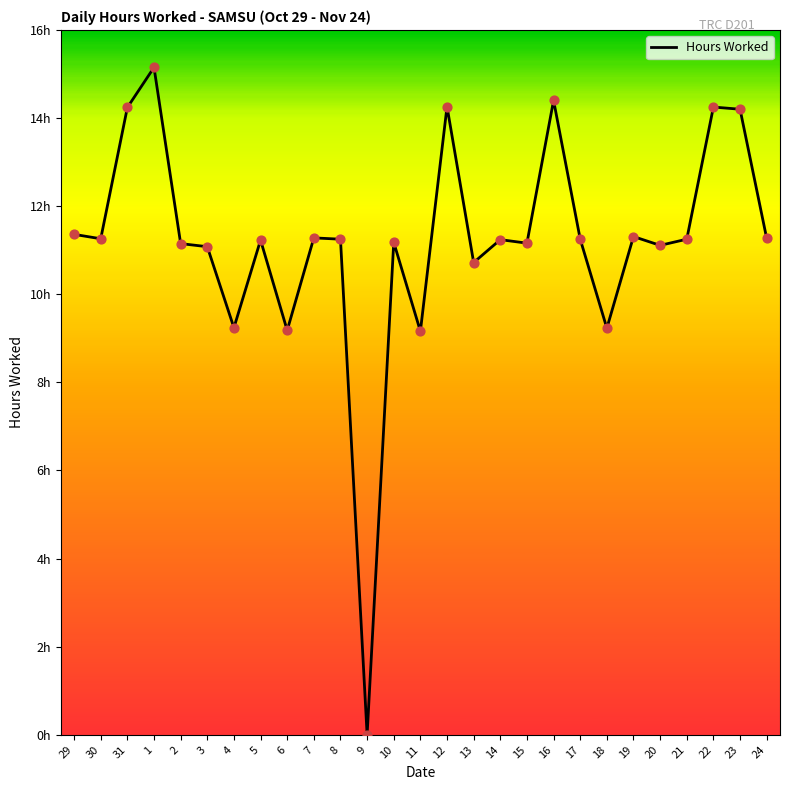

Which has a higher value, 31 or 20?

31